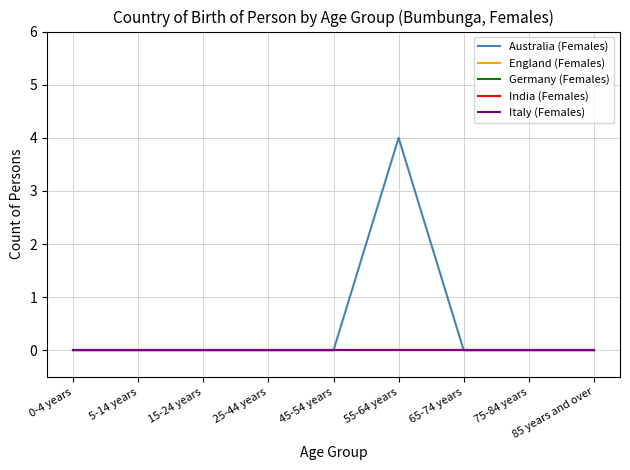

Is this an area chart (filled region under the line)?

No